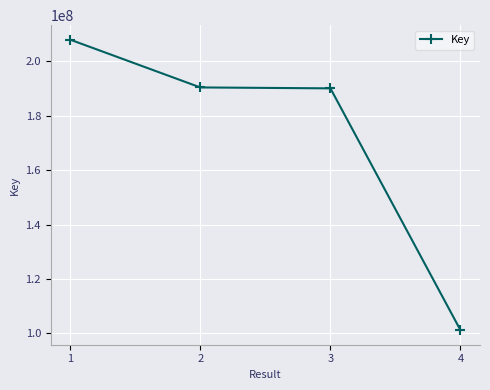

What is the approximate value at 2, to the nearest 10?

190459580